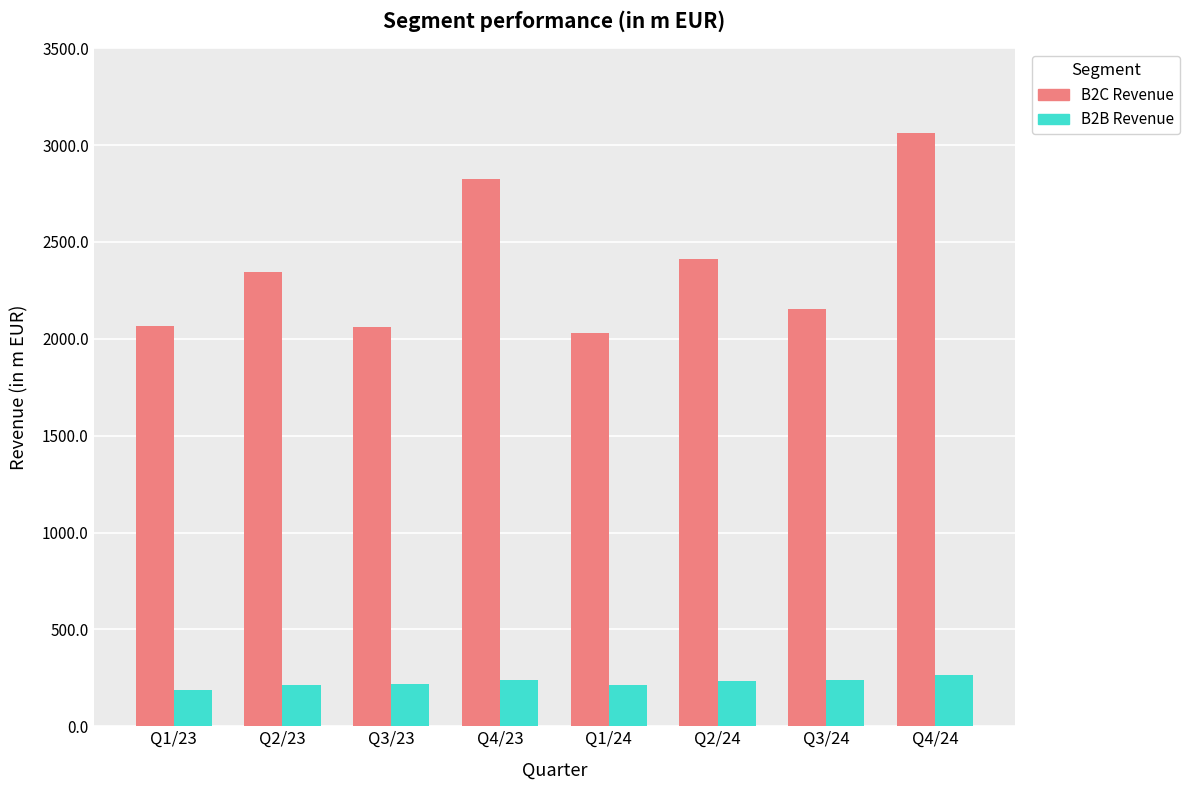

What position from the right is Q2/24?

3